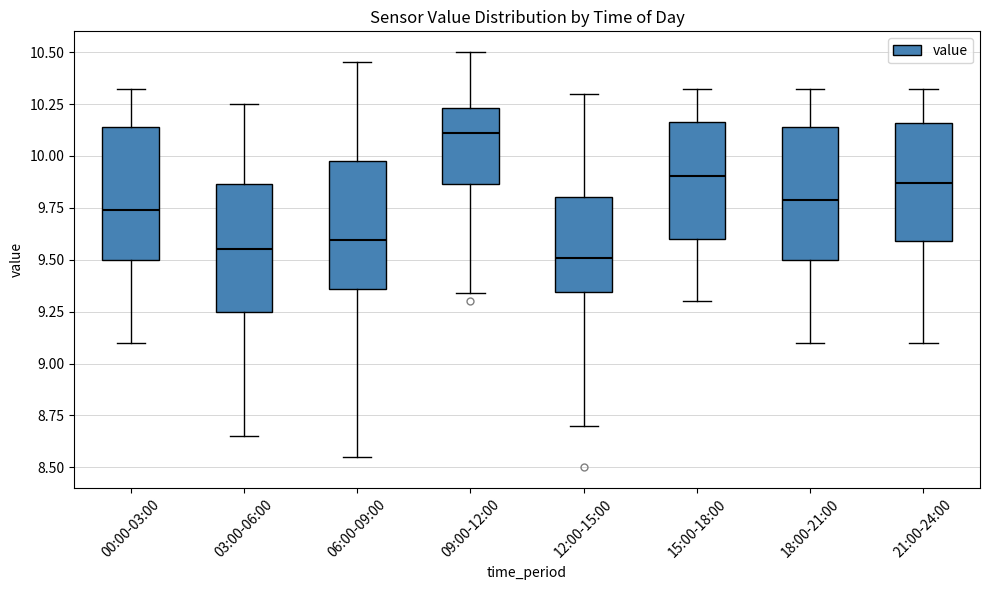

Reading left to right, read every box against the y-axis: the position of its median line, the range the box covers, and the ends of its whiskers. The values are not printed on the chart, so give them approximately, as read against the axis.

00:00-03:00: median 9.75, box 9.50 to 10.15, whiskers 9.10 to 10.30
03:00-06:00: median 9.55, box 9.25 to 9.85, whiskers 8.65 to 10.25
06:00-09:00: median 9.60, box 9.35 to 10.00, whiskers 8.55 to 10.45
09:00-12:00: median 10.10, box 9.85 to 10.25, whiskers 9.35 to 10.50
12:00-15:00: median 9.50, box 9.35 to 9.80, whiskers 8.70 to 10.30
15:00-18:00: median 9.90, box 9.60 to 10.15, whiskers 9.30 to 10.30
18:00-21:00: median 9.80, box 9.50 to 10.15, whiskers 9.10 to 10.30
21:00-24:00: median 9.85, box 9.60 to 10.15, whiskers 9.10 to 10.30